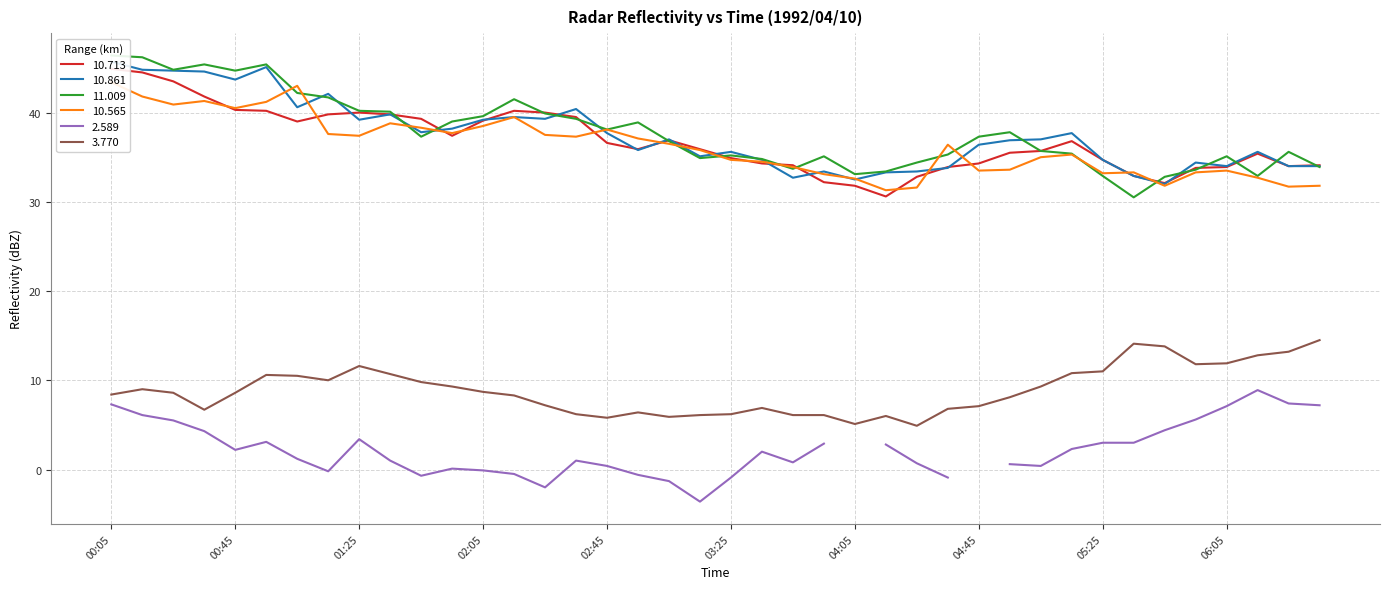

How many interior local valleys does the 11.009 series have?

9